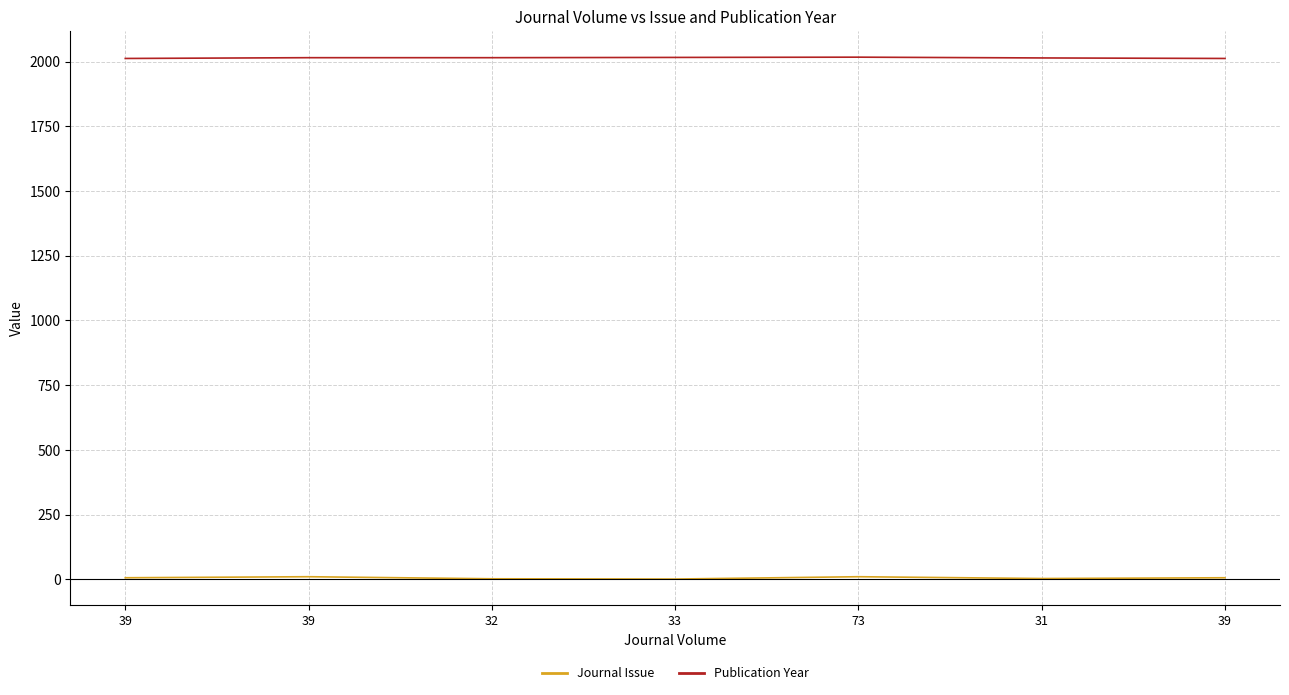

How many lines are shown in the chart?

2